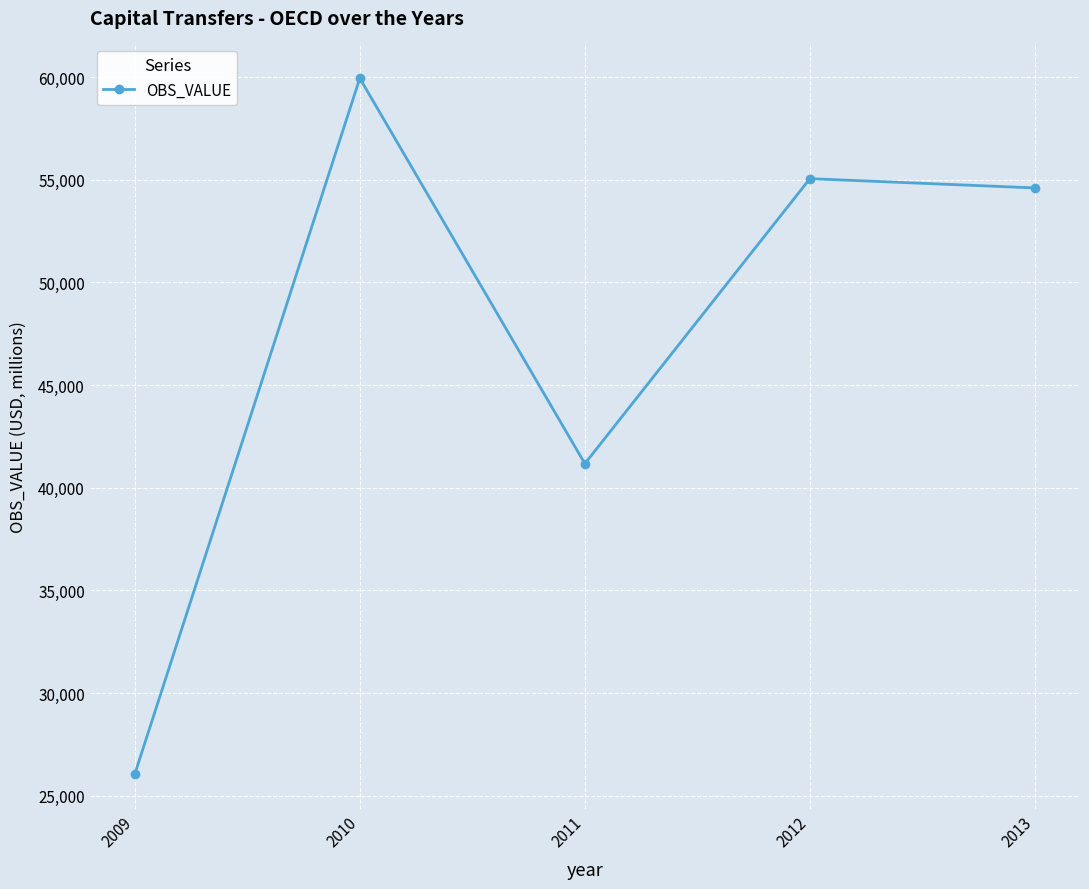

What is the ratio of the value at 2013 to the value at 2010?

0.9